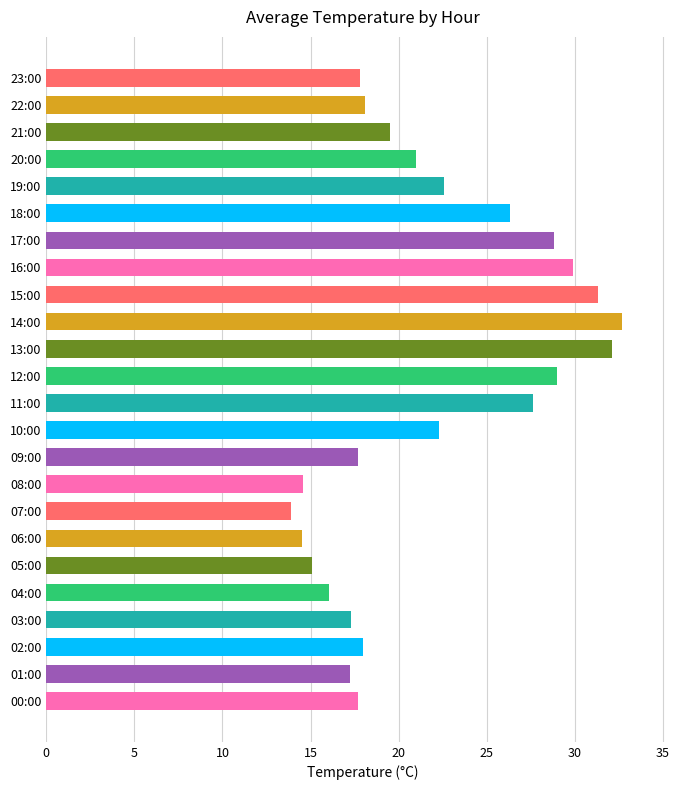

What is the difference between the second highest and second lowest values?

17.6